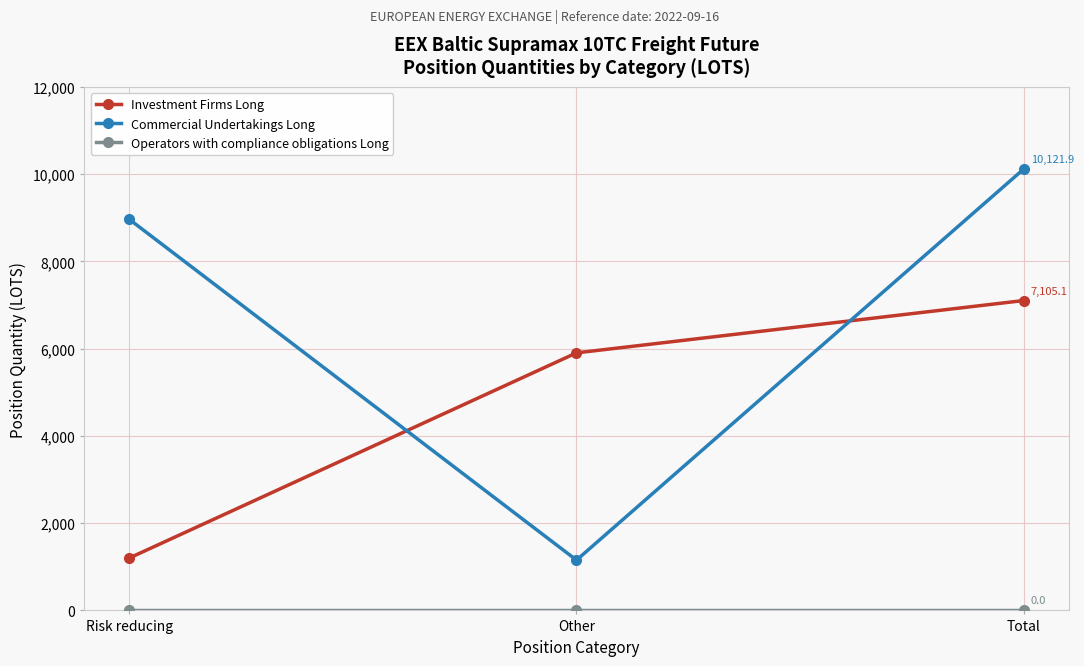

Does the chart have visible grid lines?

Yes